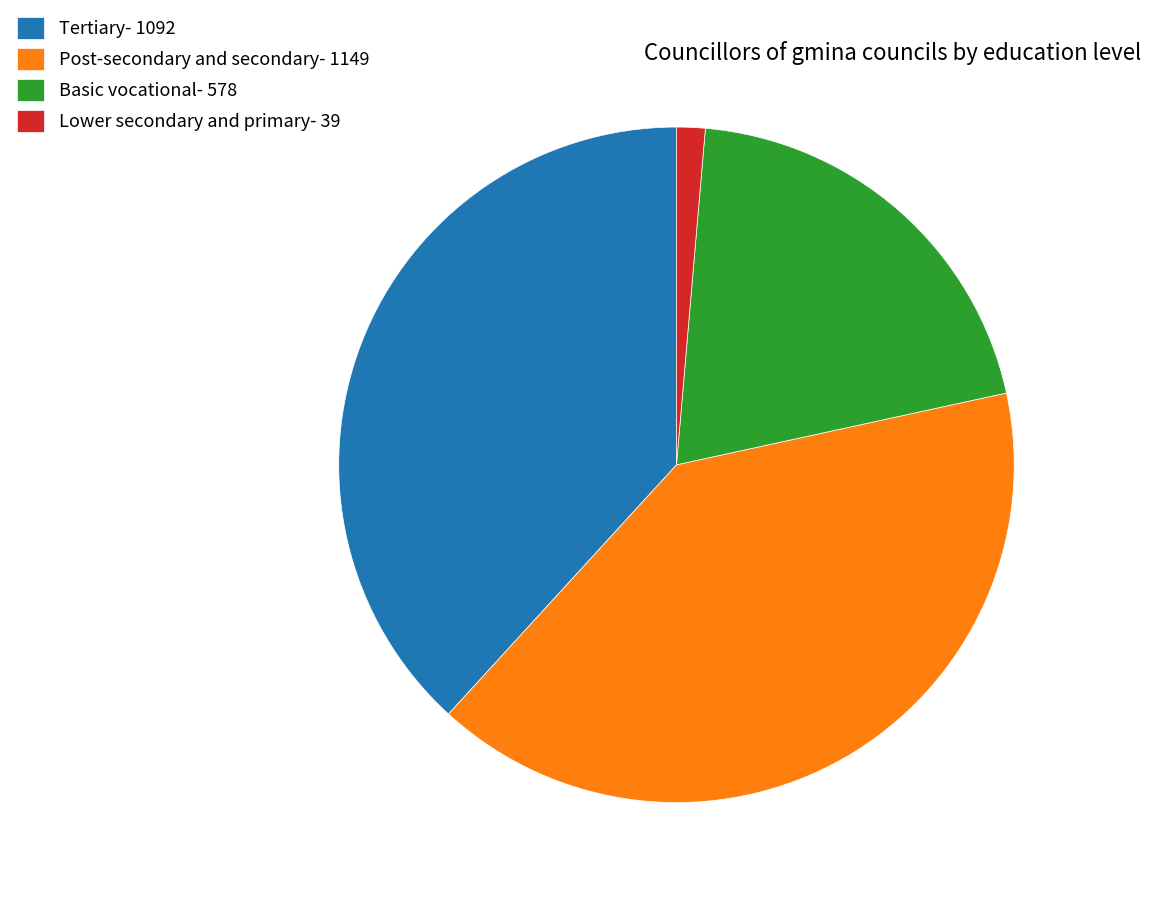

Do Post-secondary and secondary- 1149 and Lower secondary and primary- 39 together represent more than half of the pie?

No